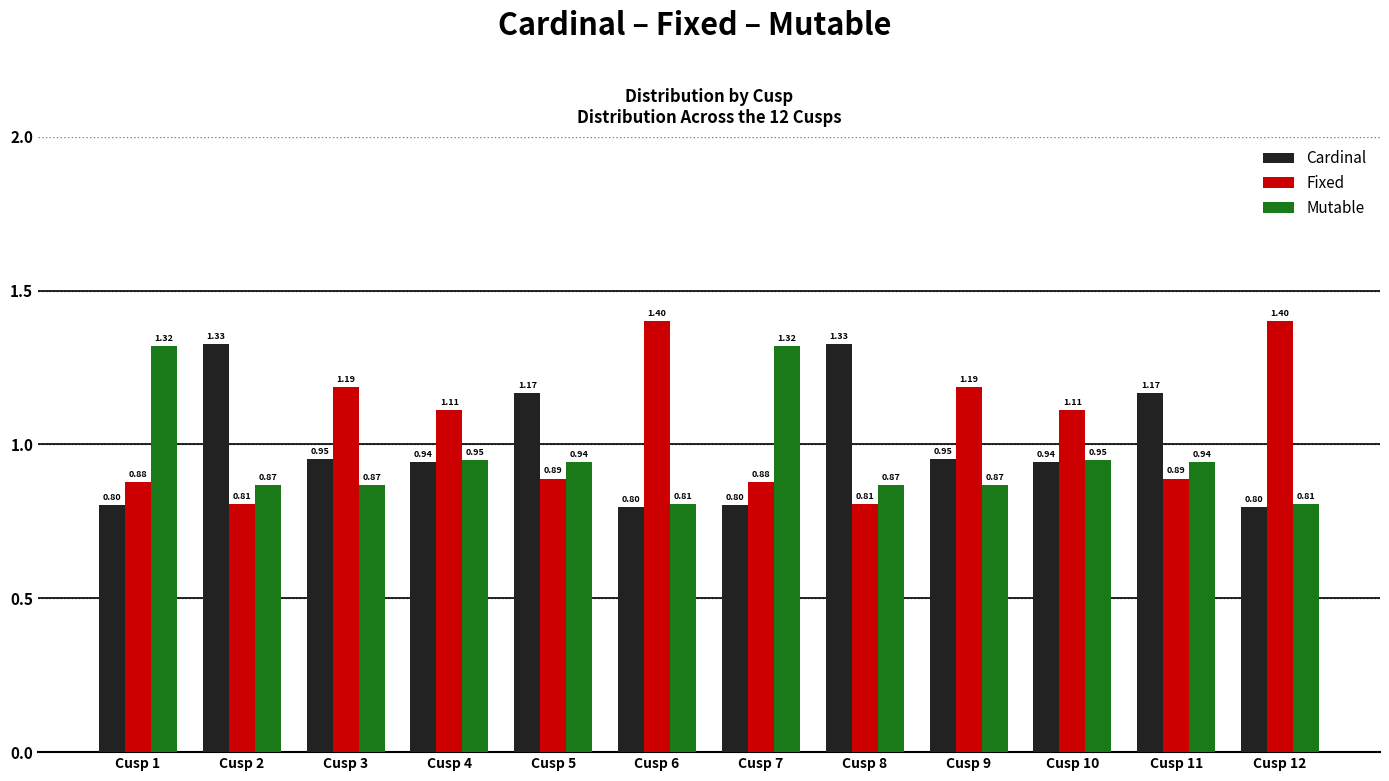

What is the sum of the Mutable values at Cusp 3 and Cusp 10?

1.8